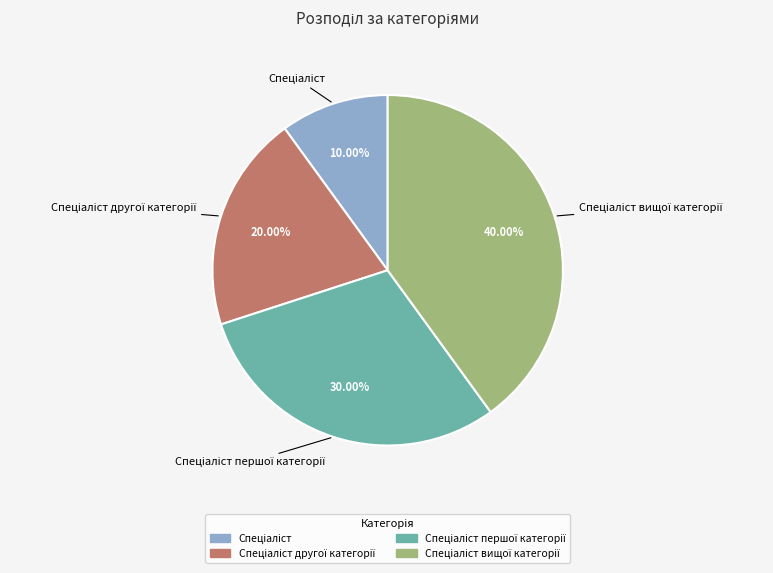

Is there any slice that represents more than half of the pie?

No